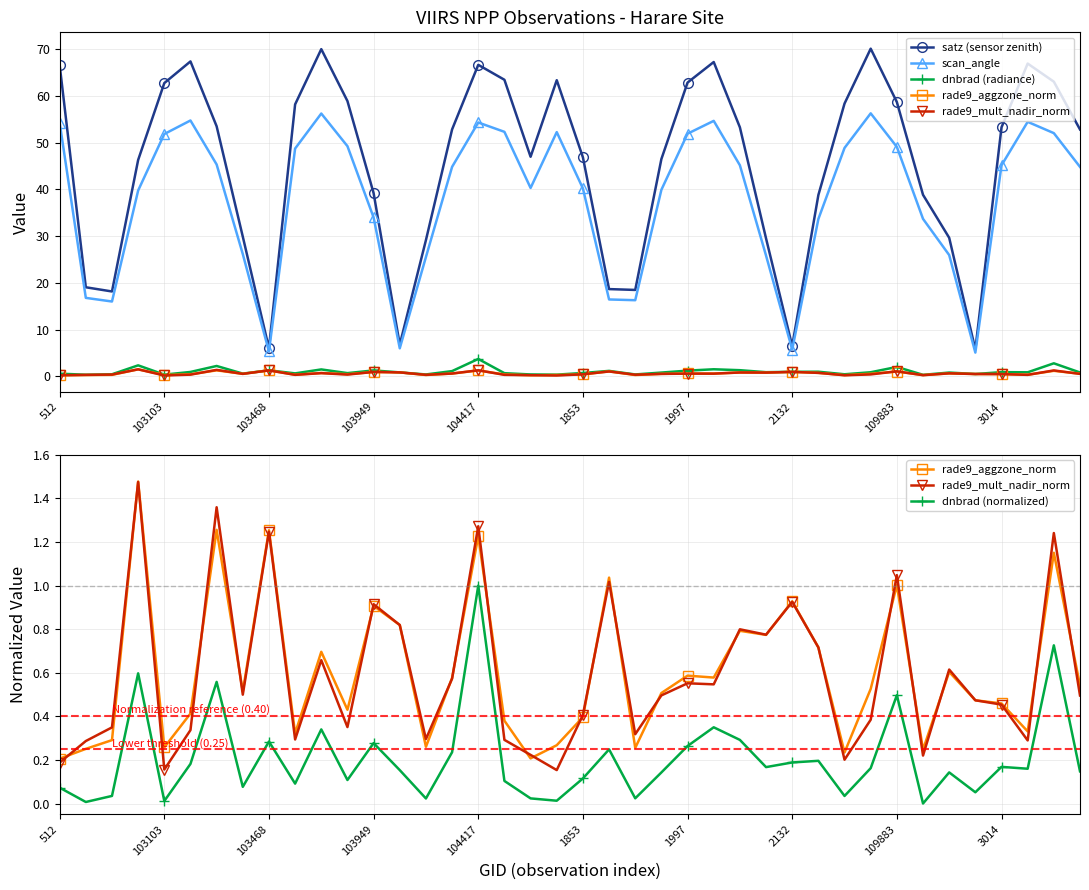

How many distinct data groups are displayed?

6